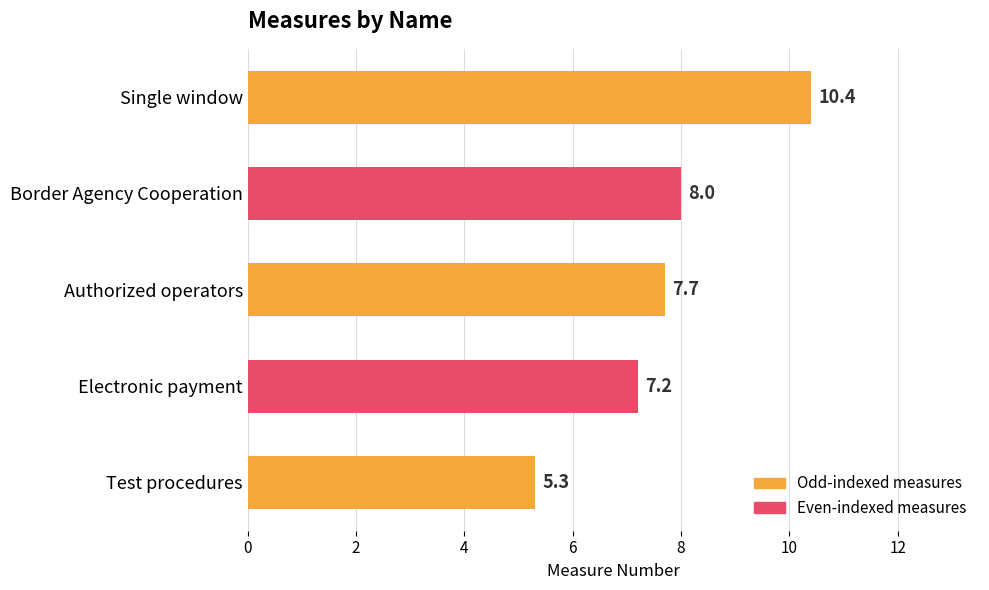

True or false: the data shows 7.7 at Authorized operators.

True